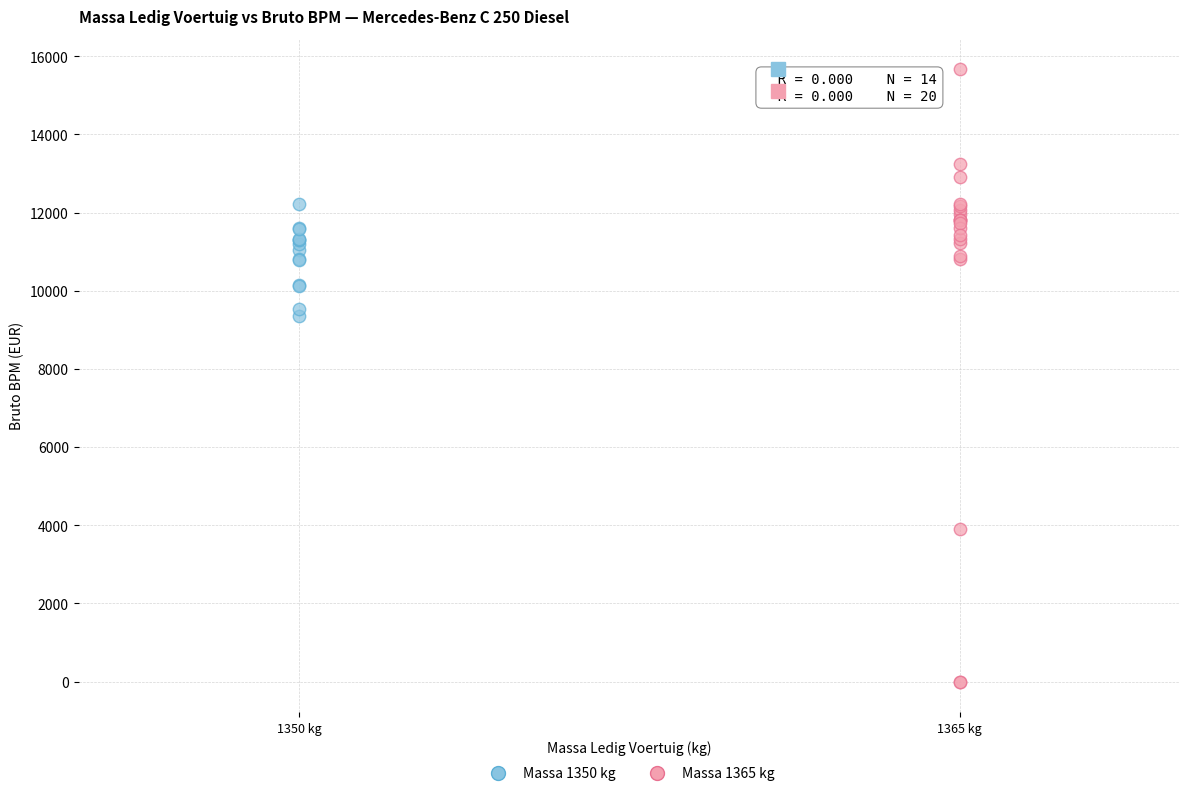

Which series contains the lowest Y value?

Massa 1365 kg